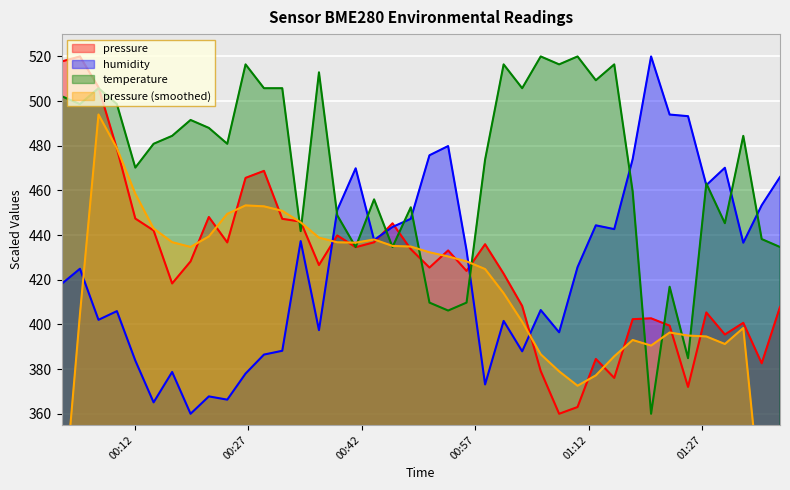

What is the highest value of the pressure series?

520.0